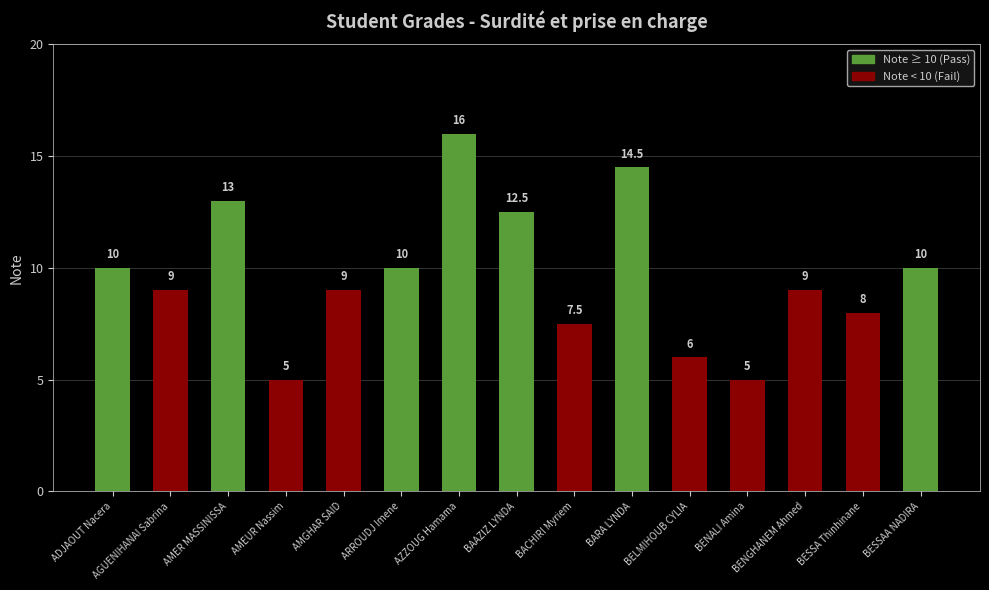

Are the bars grouped side by side (vs. stacked)?

No